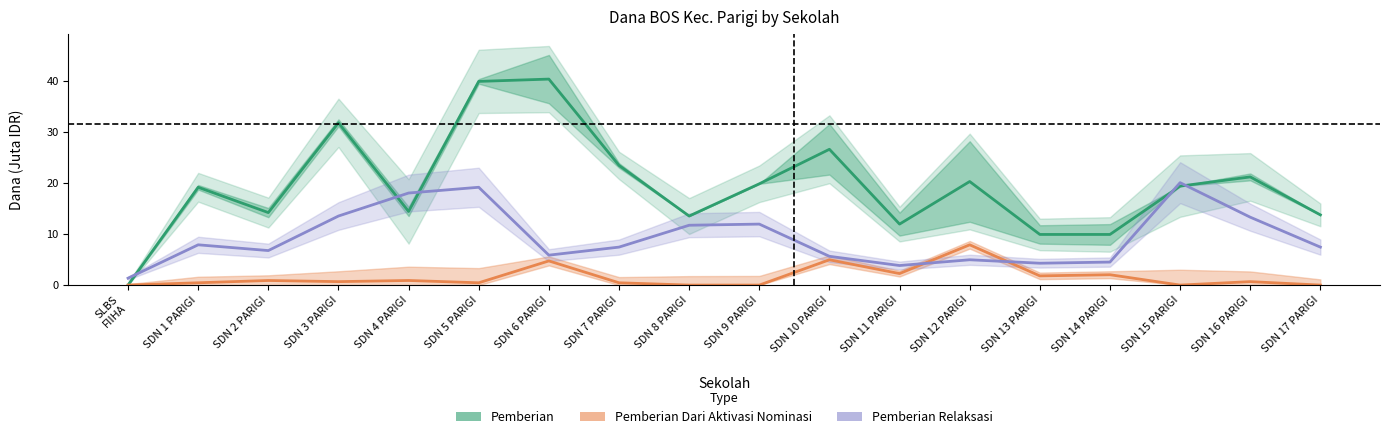

What is the difference between the maximum and second lowest values in the Pemberian Relaksasi series?

16.2